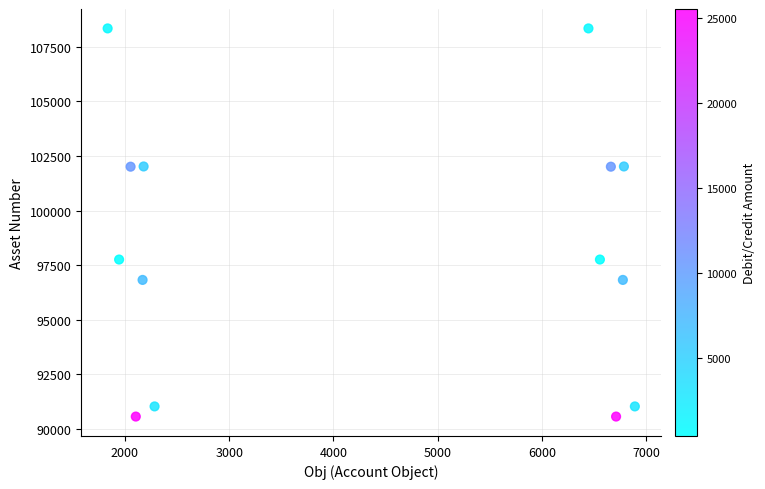

What is the range of Y values (max minus min)?

17788